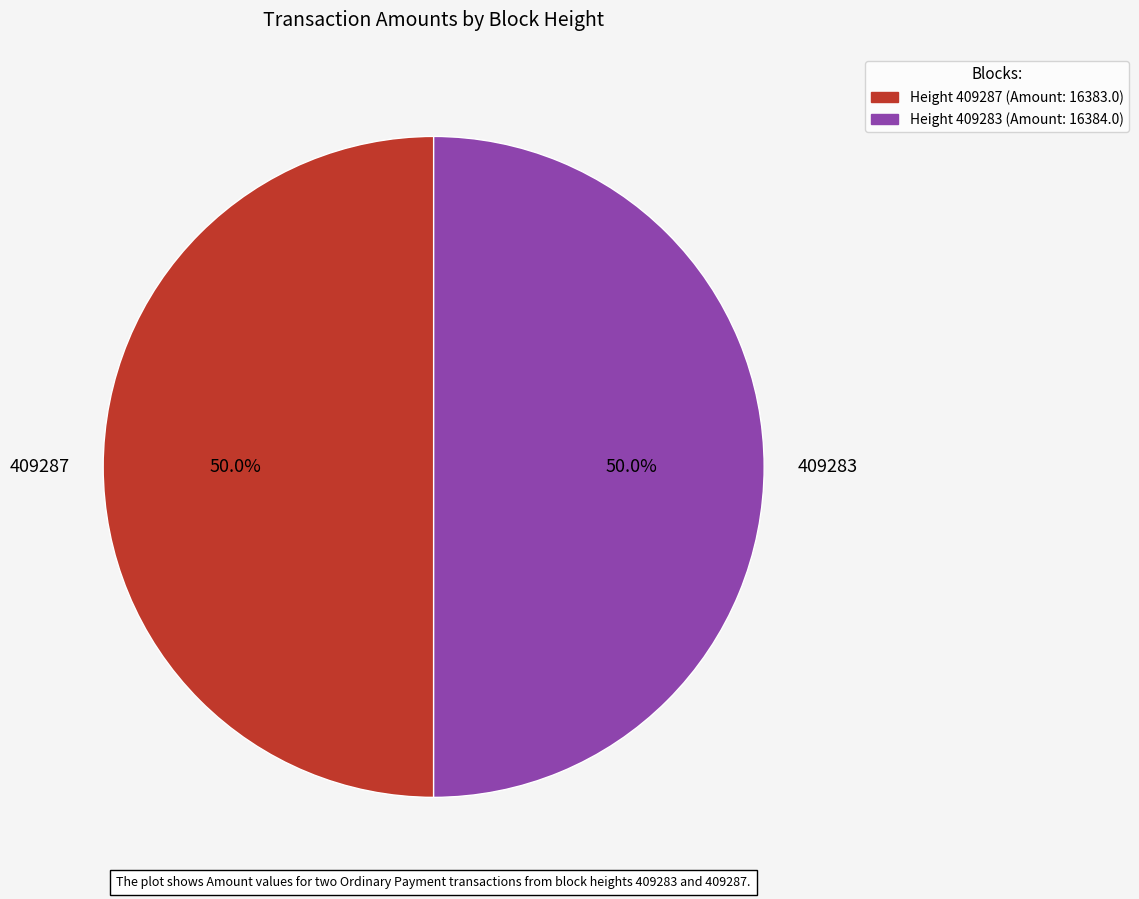

To the nearest percent, what is the combined percentage of 409283 and 409287?

100%